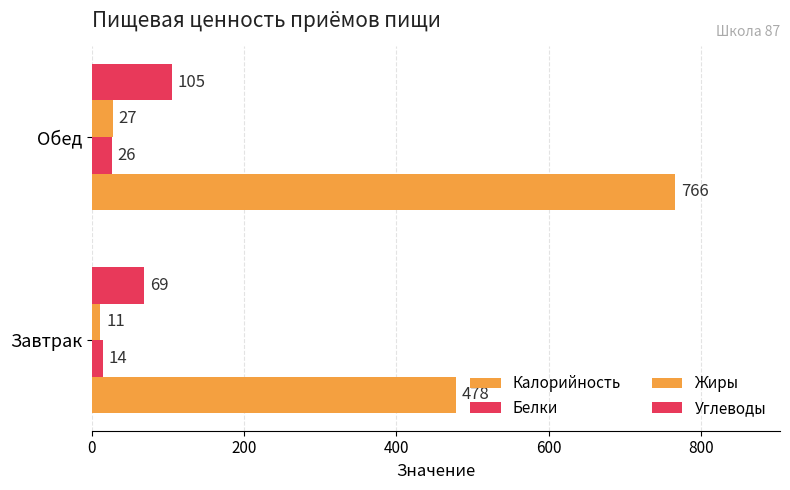

What is the value of the Углеводы bar at the 1st from the left?

69